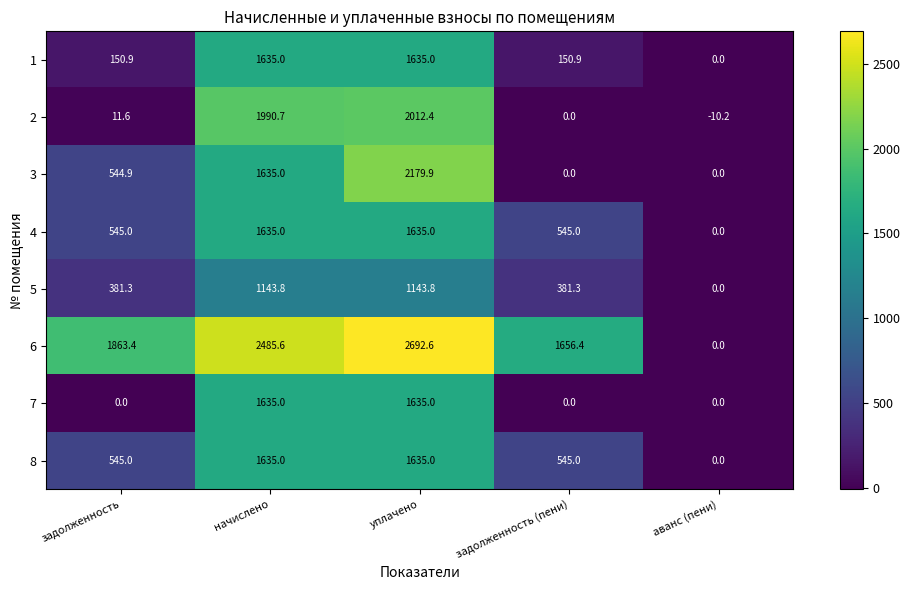

How many data points does each series have?

5